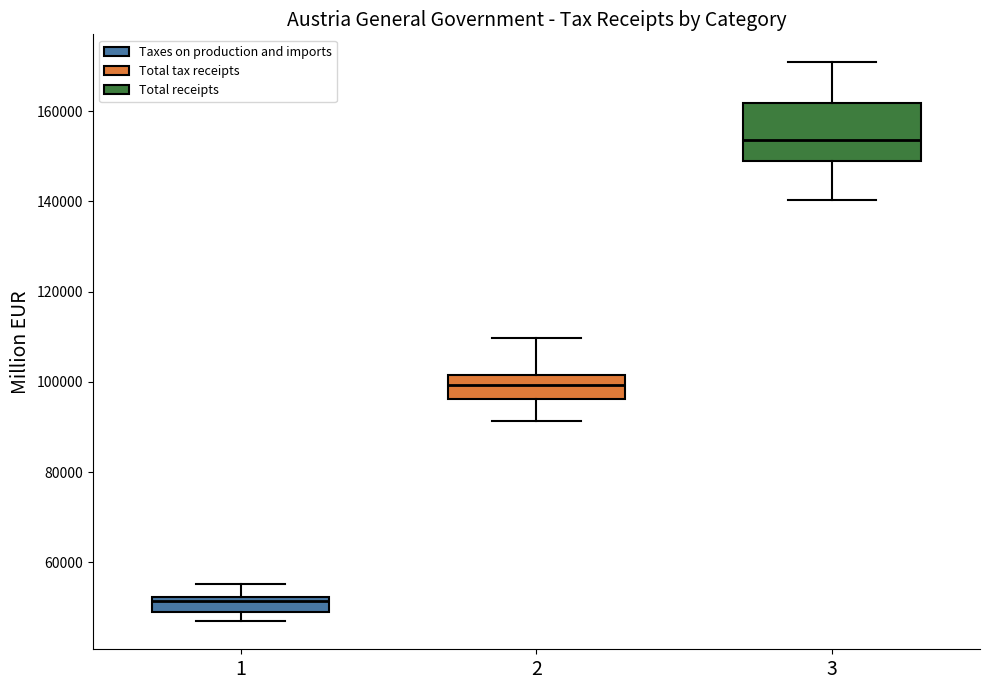

Reading left to right, transcribe this box plot: for each box, give where its median line is, the range the box spans, and where its two whiskers end, as read against the y-axis. The values are not printed on the chart, so give them approximately, as read against the axis.

1: median 52000 (just below the box's upper edge), box 48000 to 52000, whiskers 46000 to 56000
2: median 100000, box 96000 to 102000, whiskers 92000 to 110000
3: median 154000, box 148000 to 162000, whiskers 140000 to 170000